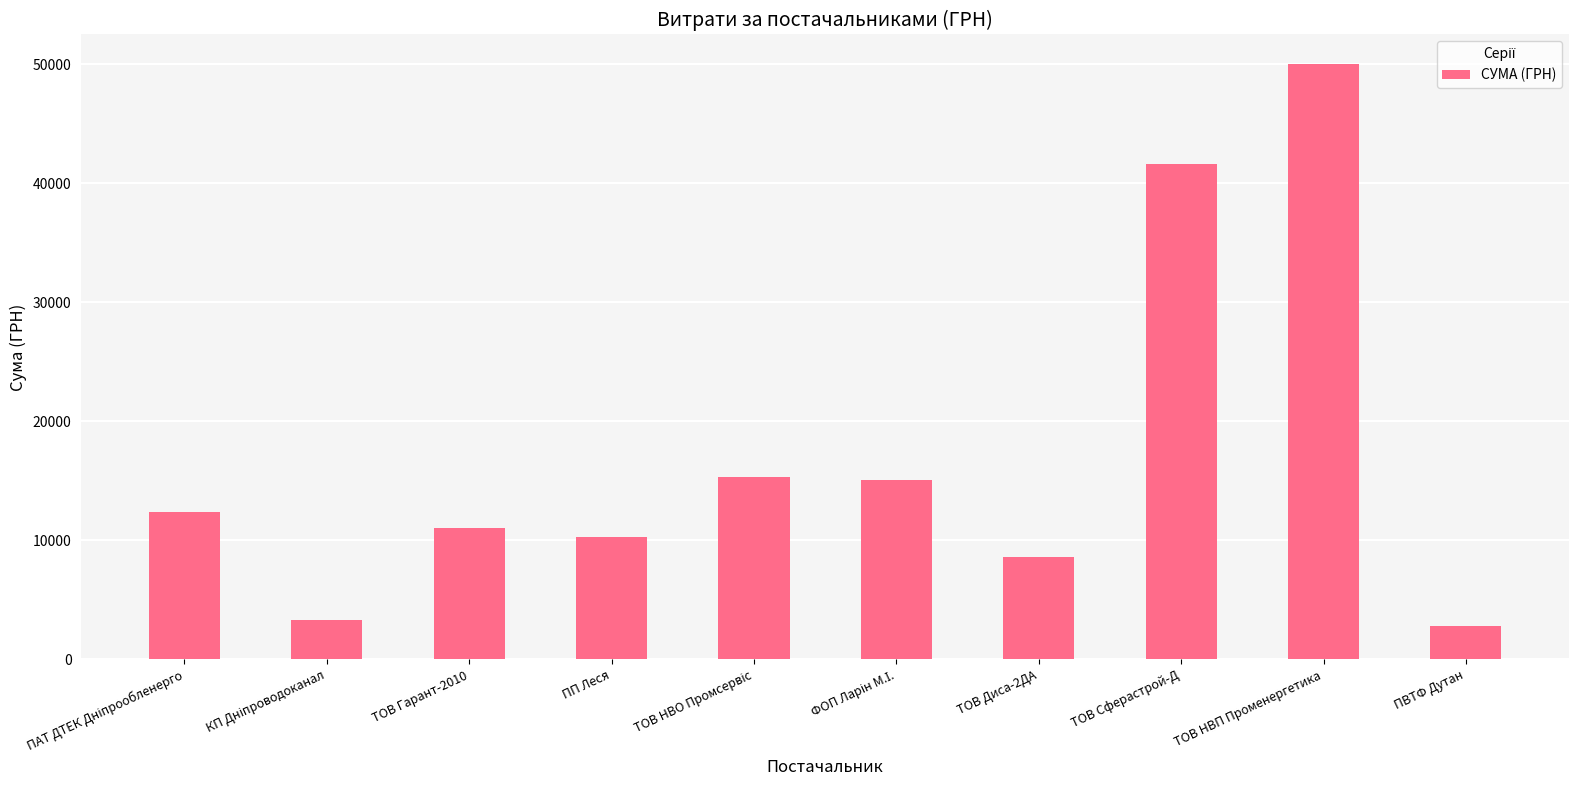

What is the average value?

17043.6